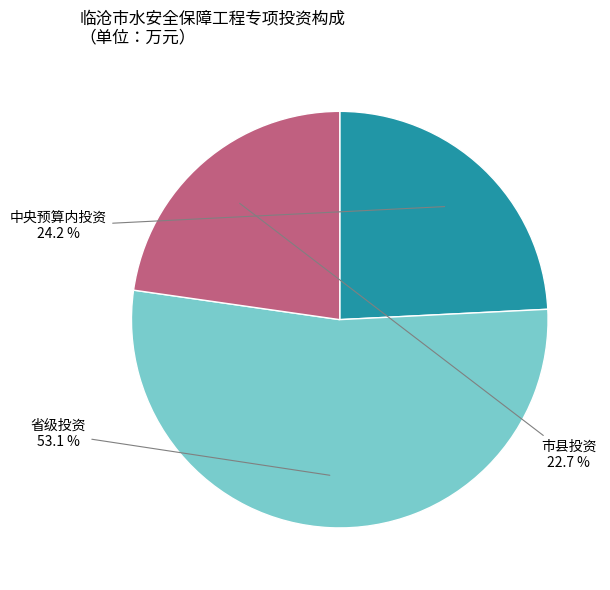

Does any single category account for the majority?

Yes